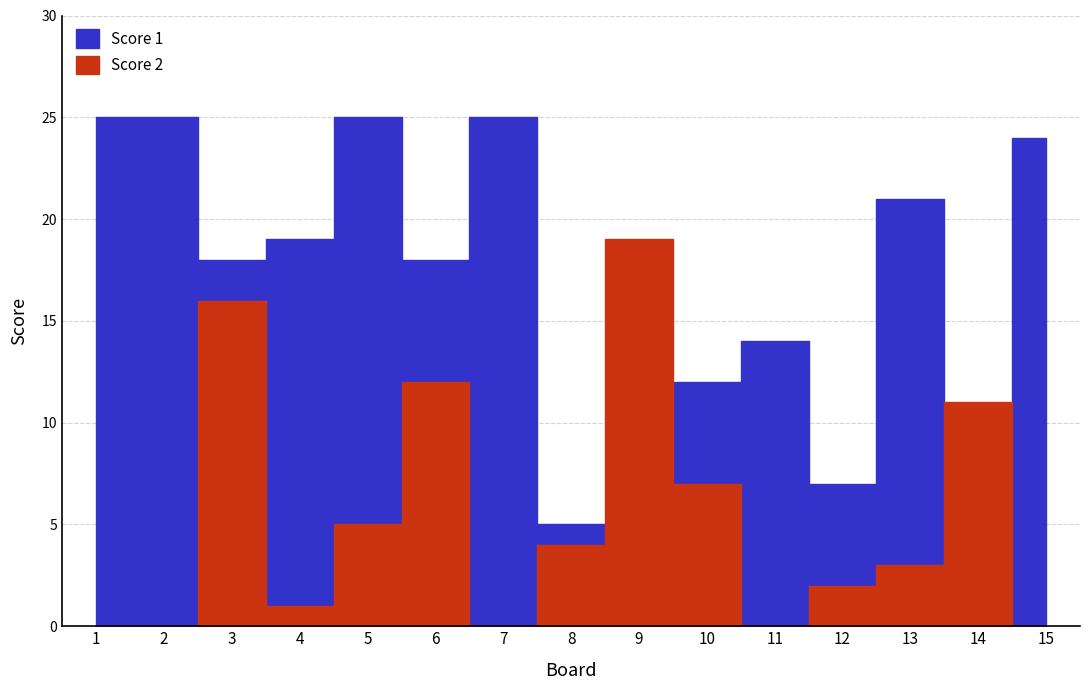

Count the number of data series in this chart.

2